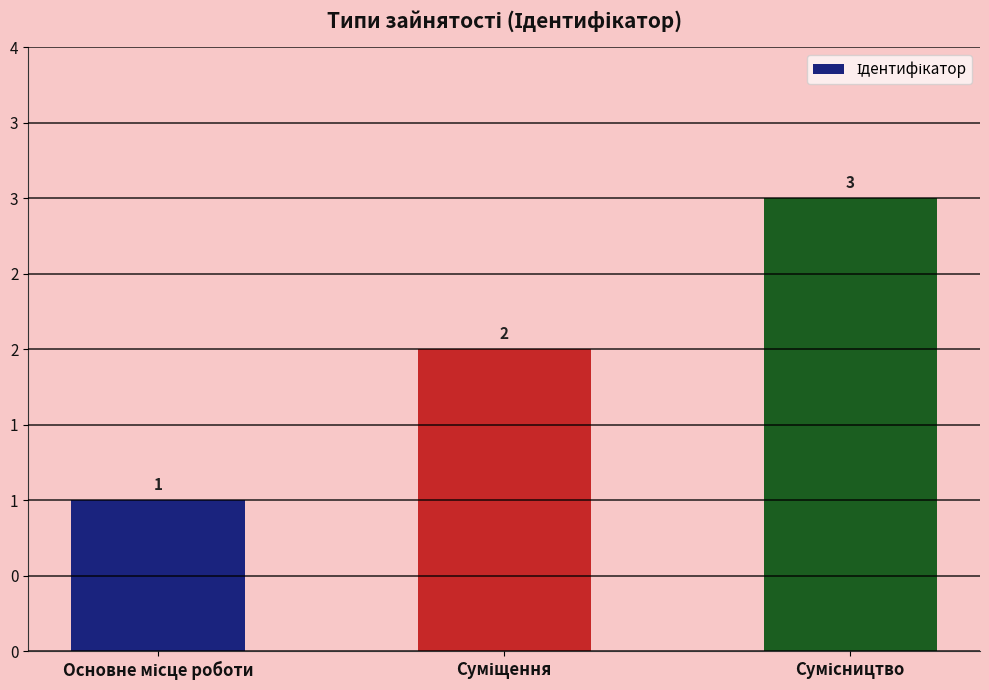

What is the ratio of the value at Сумісництво to the value at Суміщення?

1.5